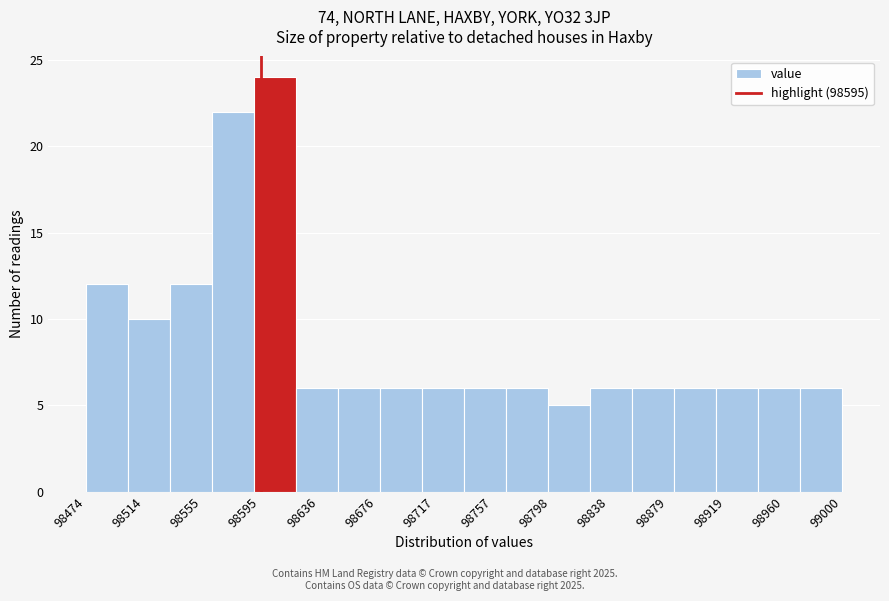

Reading left to right, transcribe this chart: for each bar, give the range it covers on the x-axis and its height. Neither the bar edges nor the heights are printed on the chart, so give them approximately, as read against the axes.

98475 to 98505: 12
98505 to 98530: 10
98530 to 98560: 12
98560 to 98590: 22
98590 to 98620: 24
98620 to 98650: 6
98650 to 98680: 6
98680 to 98710: 6
98710 to 98735: 6
98735 to 98765: 6
98765 to 98795: 6
98795 to 98825: 5
98825 to 98855: 6
98855 to 98885: 6
98885 to 98910: 6
98910 to 98940: 6
98940 to 98970: 6
98970 to 99000: 6